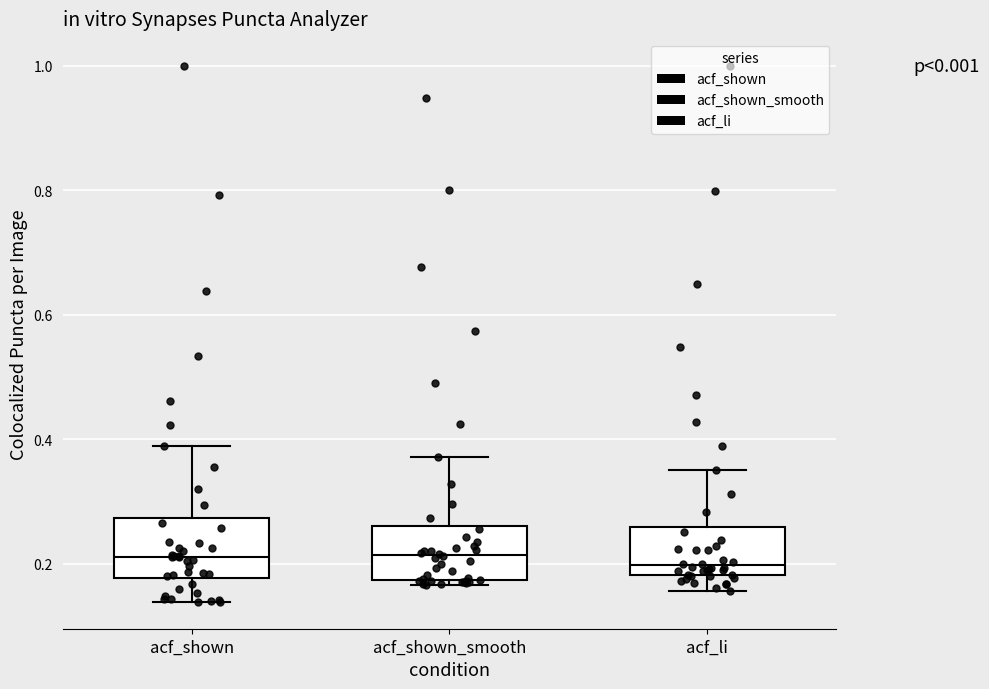

Where does the median line of the box for acf_li sit on the y-axis? The values are not printed on the chart, so give them approximately, as read against the axis.

0.20